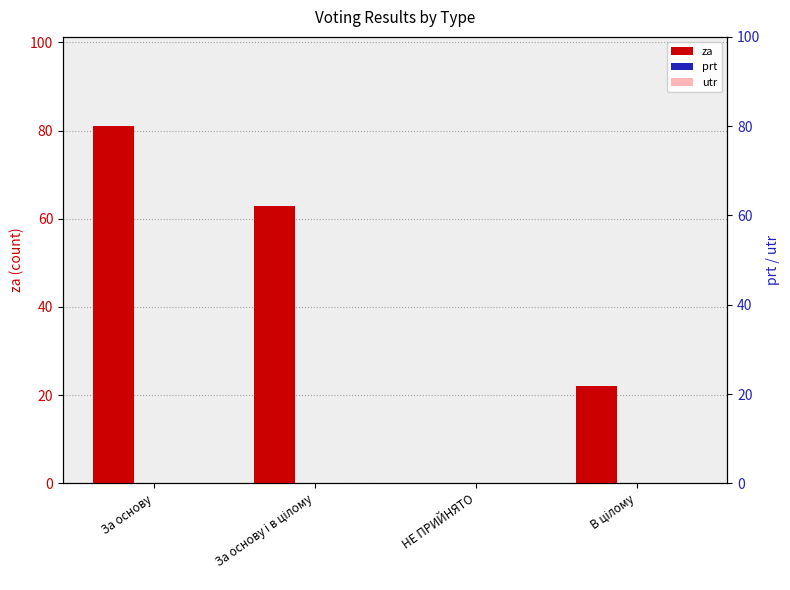

Is it true that za equals 30 at НЕ ПРИЙНЯТО?

False